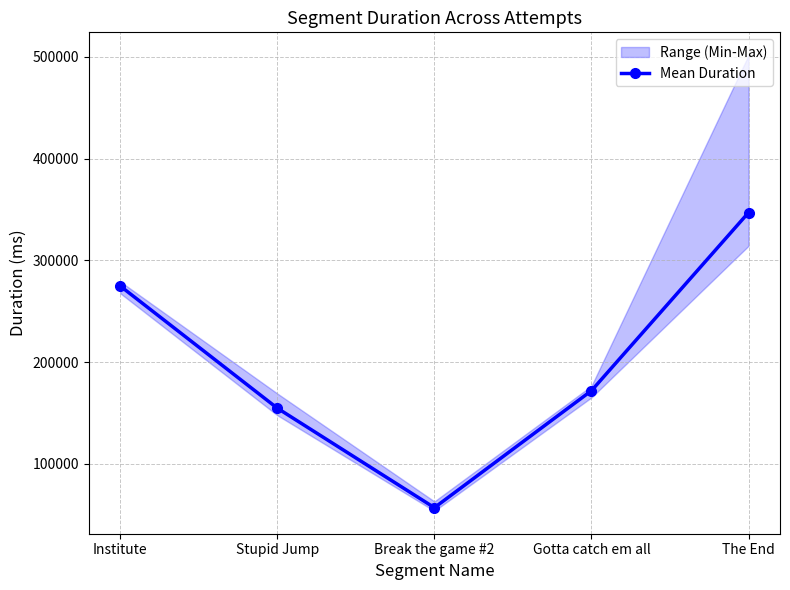

How many points are lower than both their immediate neighbors (excluding endpoints)?

1